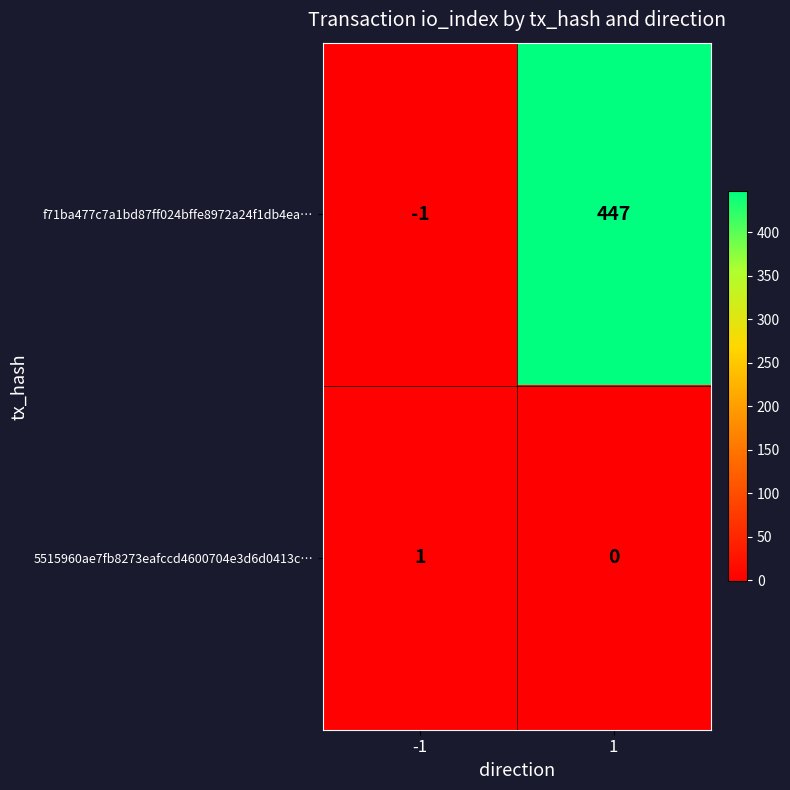

Which series changed the most between -1 and 1?

f71ba477c7a1bd87ff024bffe8972a24f1db4ea…